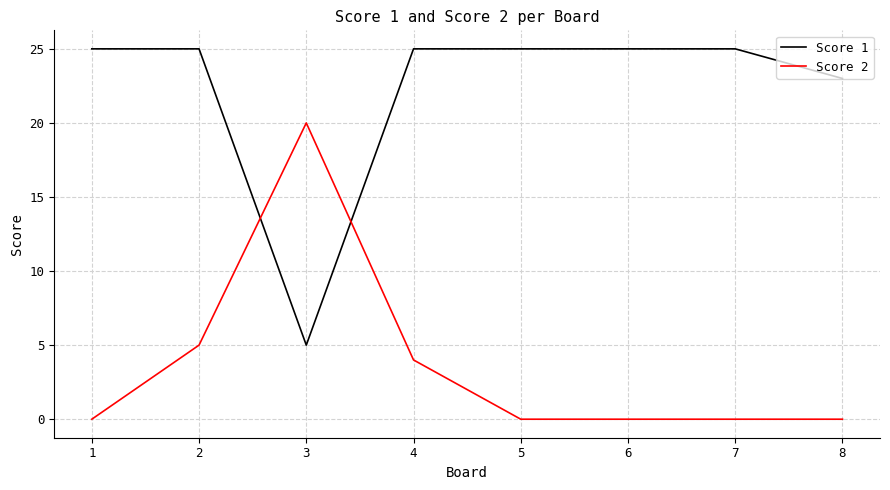

What is the highest value of the Score 1 series?

25